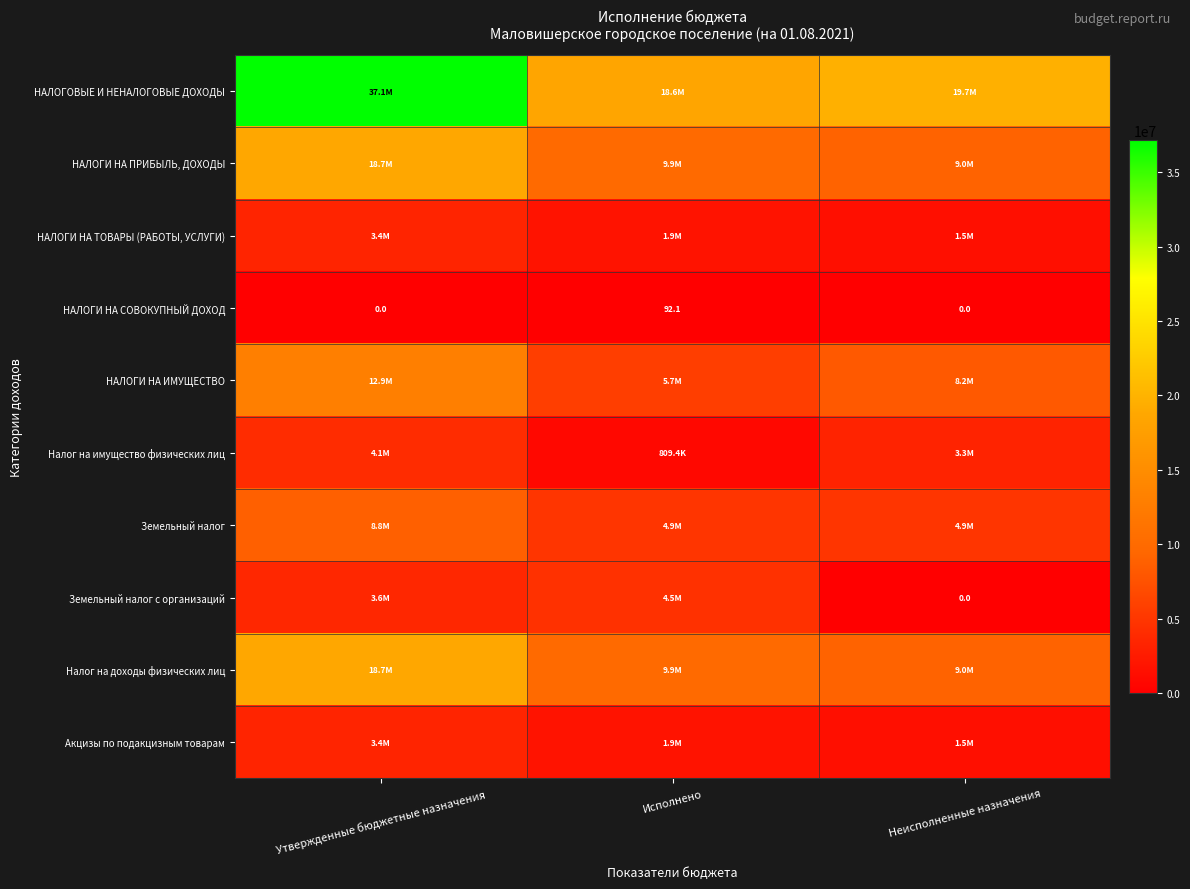

What value does the Налог на доходы физических лиц series have at Утвержденные бюджетные назначения?

18728500.0